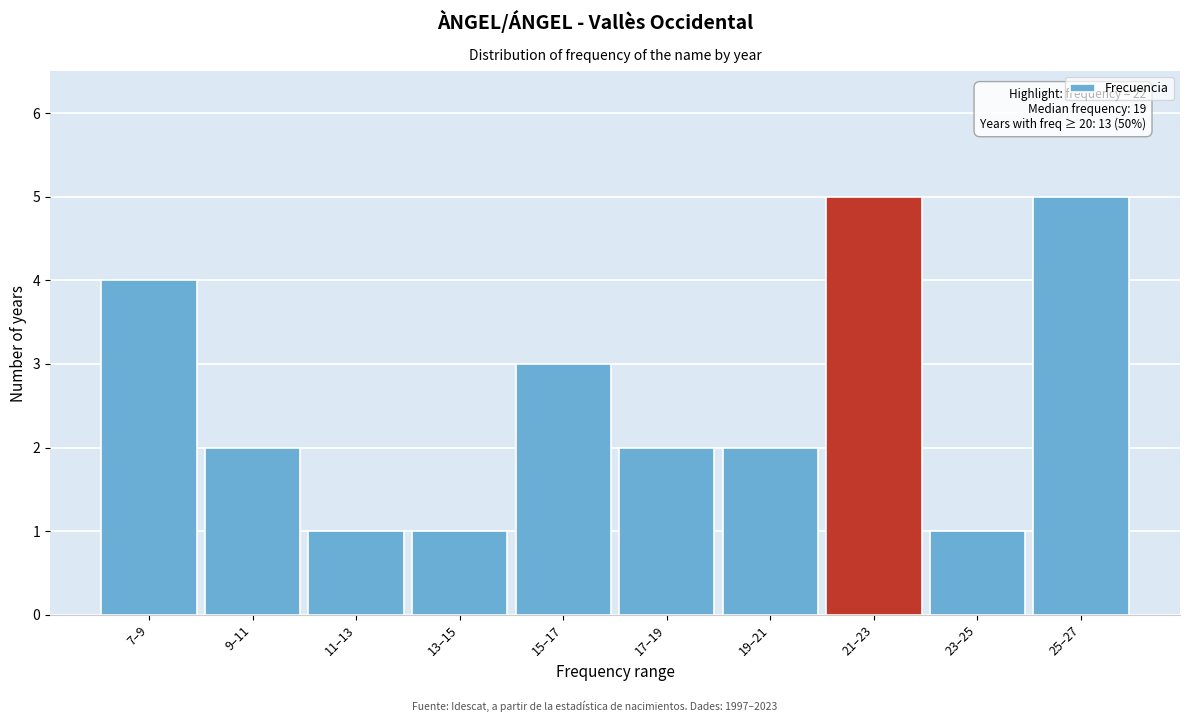

Reading right to left, what are all the values shown in this chart?

5	1	5	2	2	3	1	1	2	4